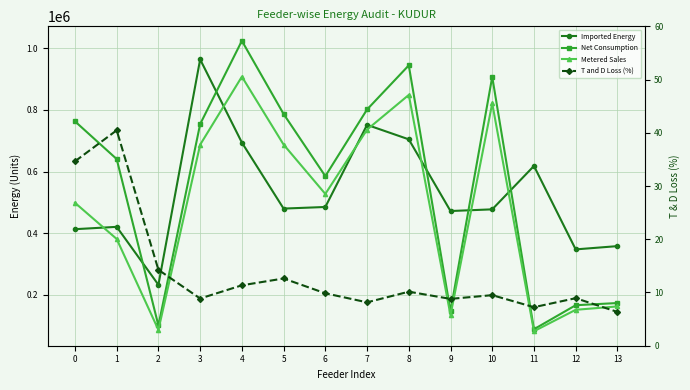

What is the value of the Metered Sales point at the 9th from the left?

848847.0